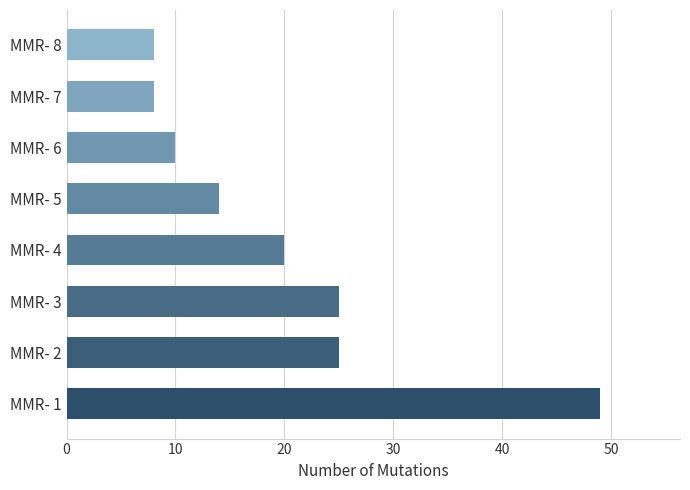

Are the bars grouped side by side (vs. stacked)?

No